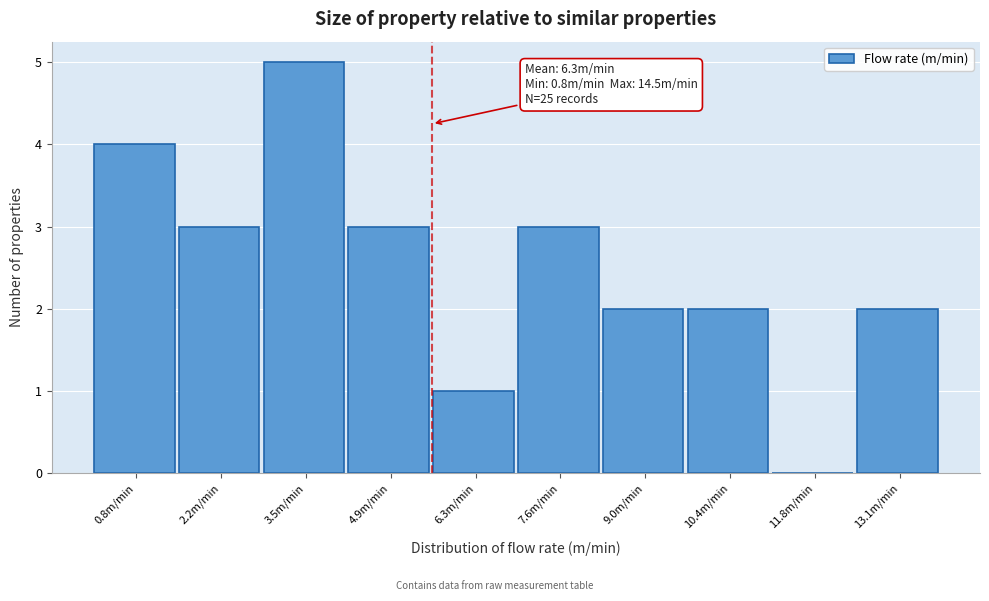

Reading left to right, what are all the values shown in this chart?

0.8m/min=4	2.2m/min=3	3.5m/min=5	4.9m/min=3	6.3m/min=1	7.6m/min=3	9.0m/min=2	10.4m/min=2	11.8m/min=0	13.1m/min=2